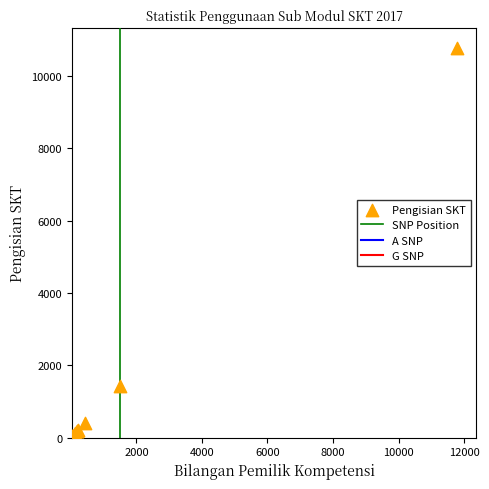

What Y value in the scatter plot is closest to 5406?

1434